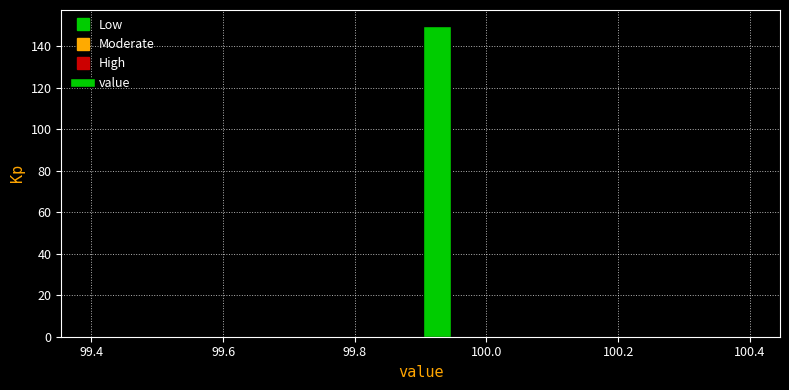

Read against the x-axis, roughly where is the centre of the tallest bar?

99.92